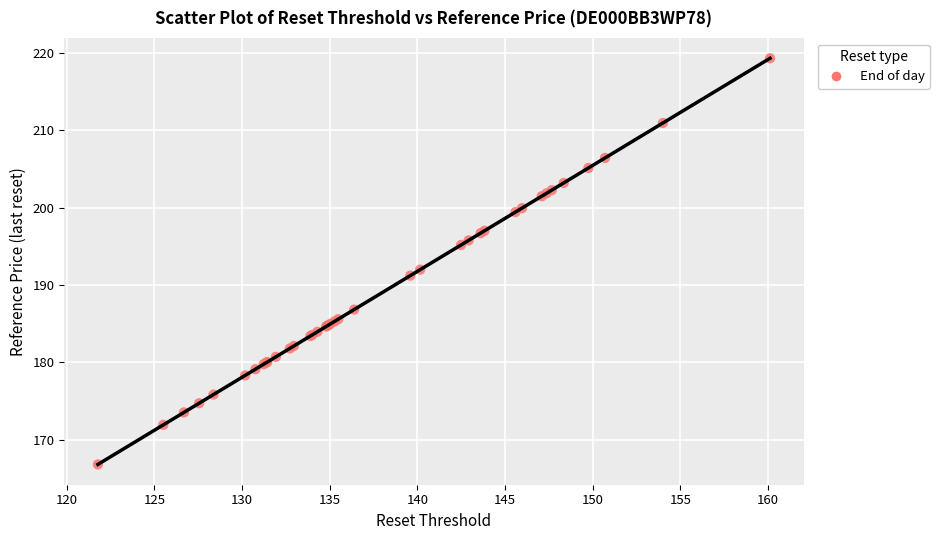

What Y value in the scatter plot is closest to 193?

192.0